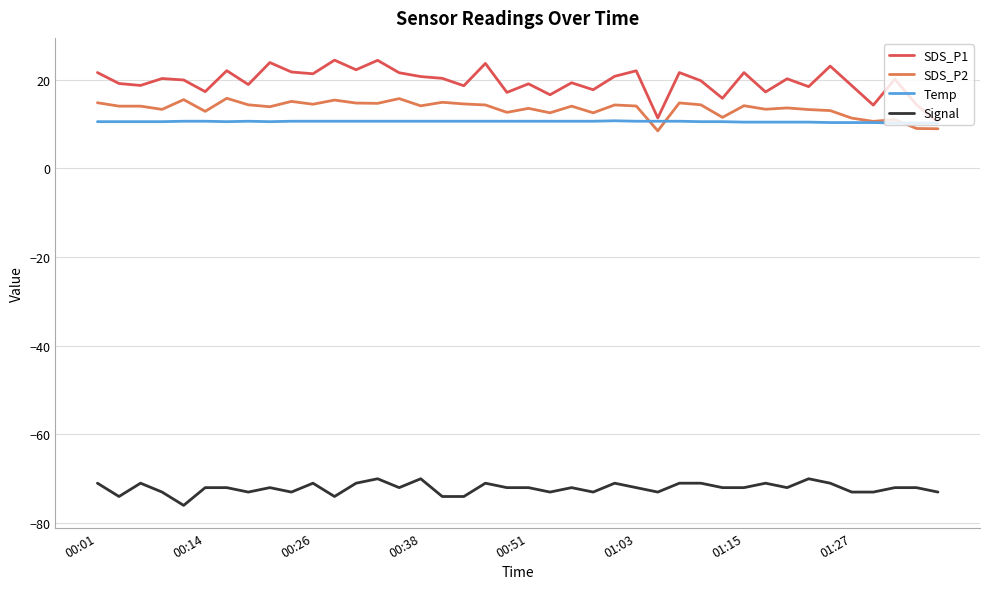

True or false: Signal and Temp intersect in this chart.

False